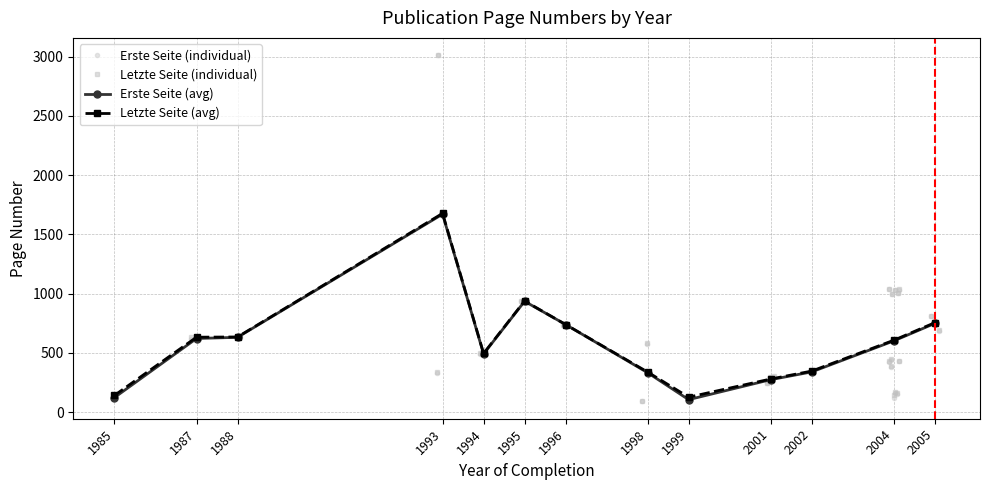

What is the maximum value for Erste Seite (individual)?

3010